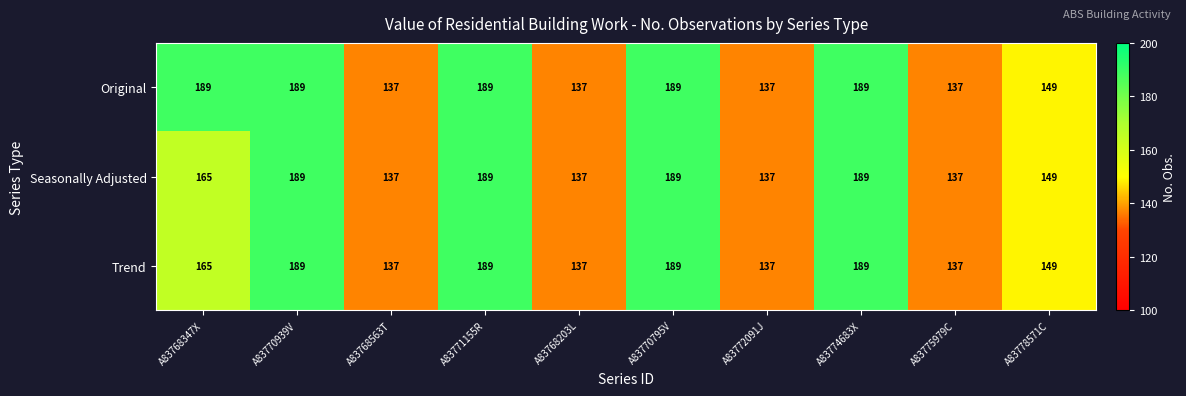

Reading left to right, list all the values displayed in this chart.

Original: 189	189	137	189	137	189	137	189	137	149
Seasonally Adjusted: 165	189	137	189	137	189	137	189	137	149
Trend: 165	189	137	189	137	189	137	189	137	149